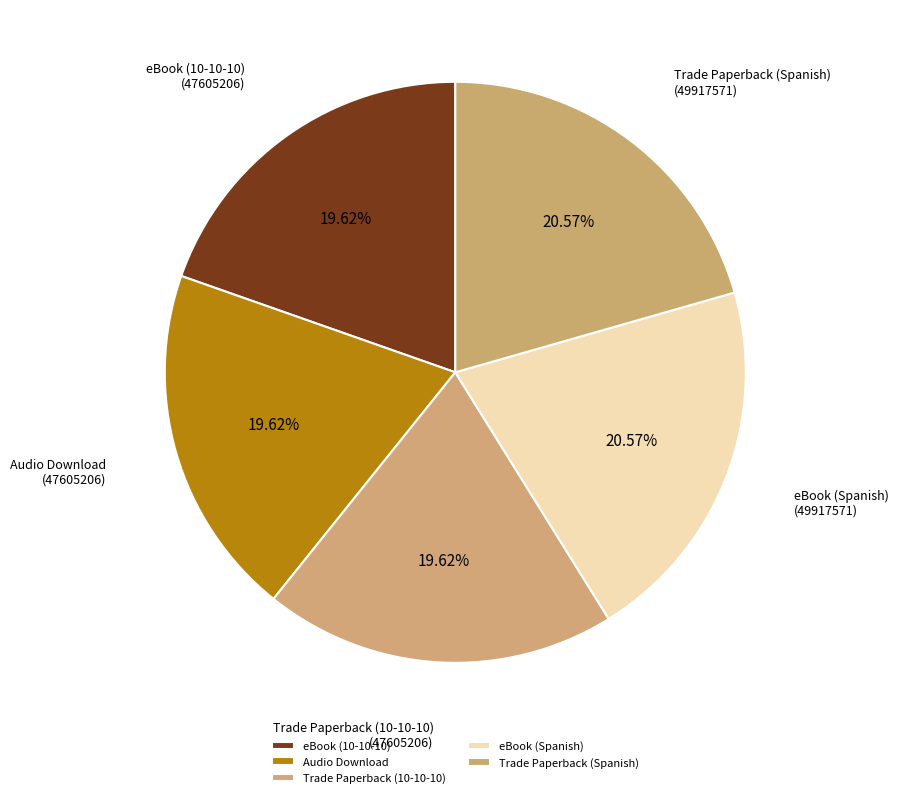

Is Trade Paperback (Spanish) the majority of the pie?

No